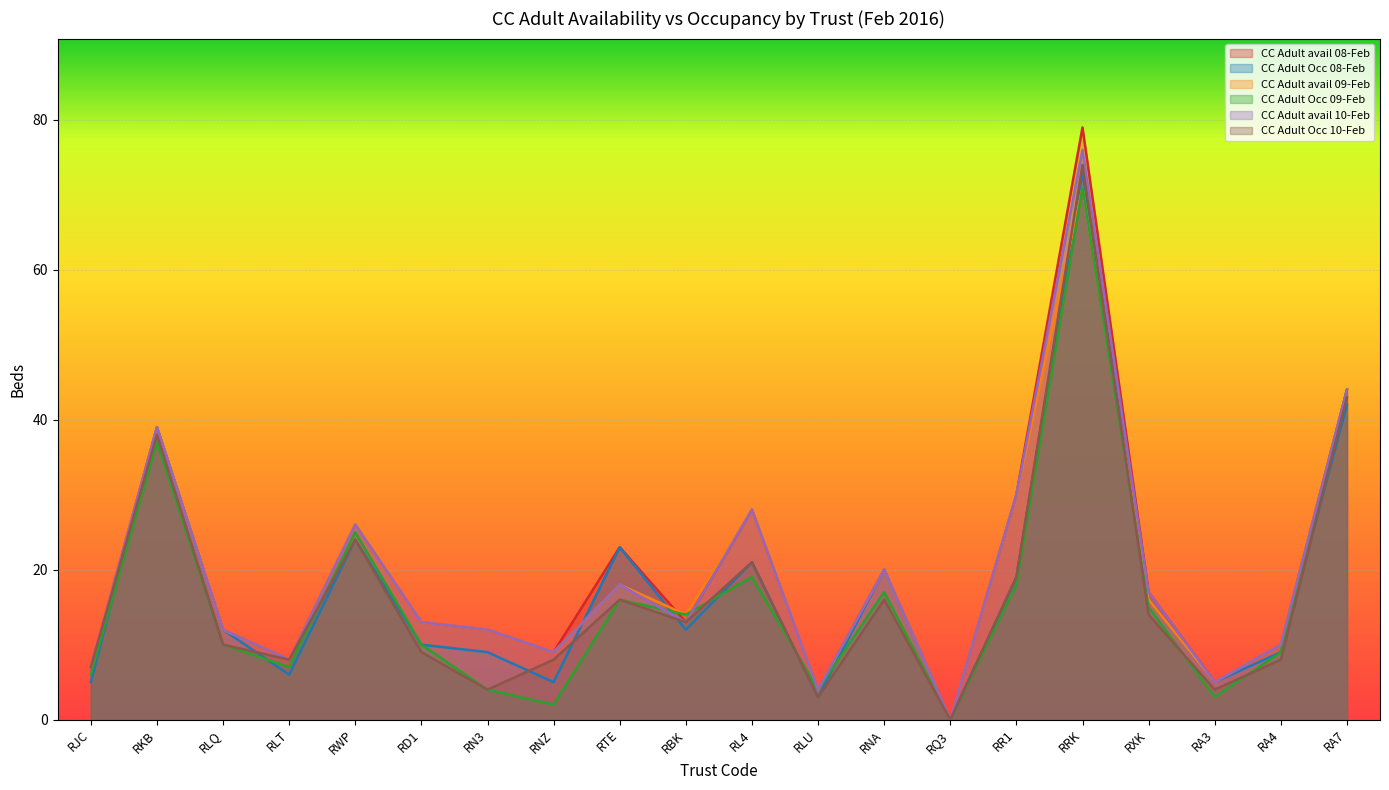

At which category does CC Adult Occ 08-Feb reach its first local valley?

RLT